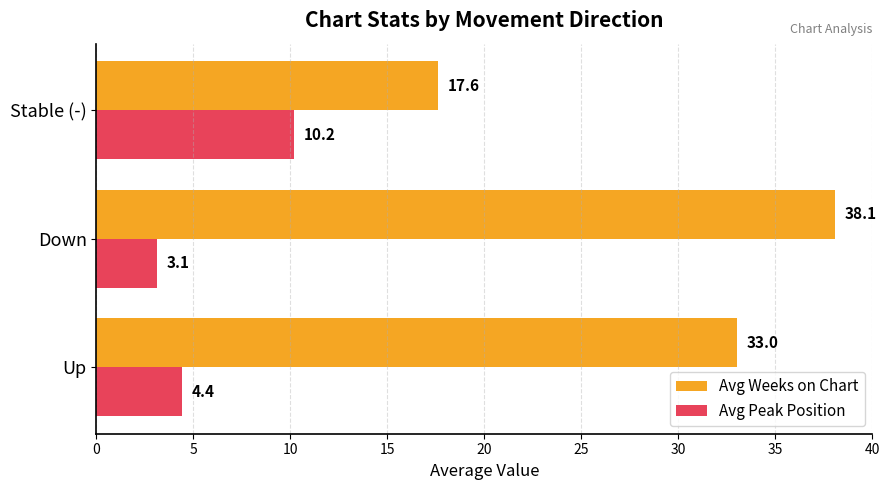

How many series are shown in this chart?

2